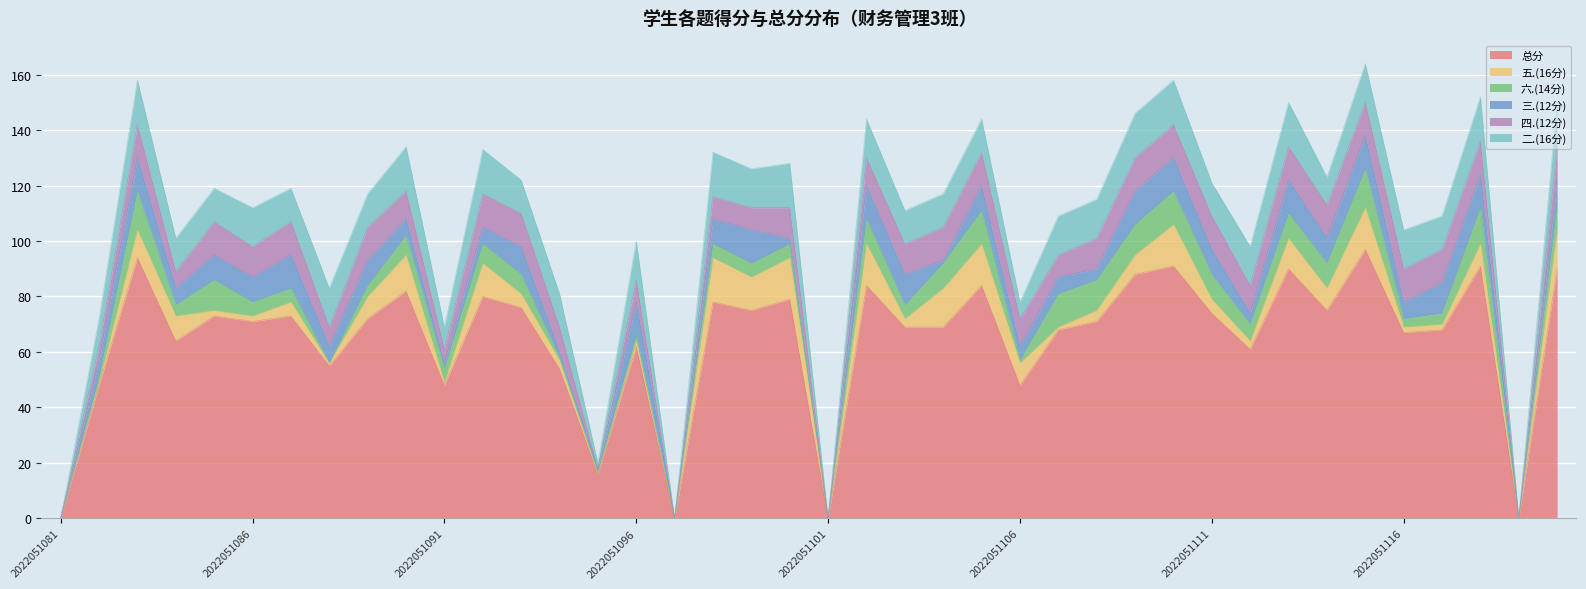

The value of 四.(12分) at 2022051113 is 20. True or false?

False